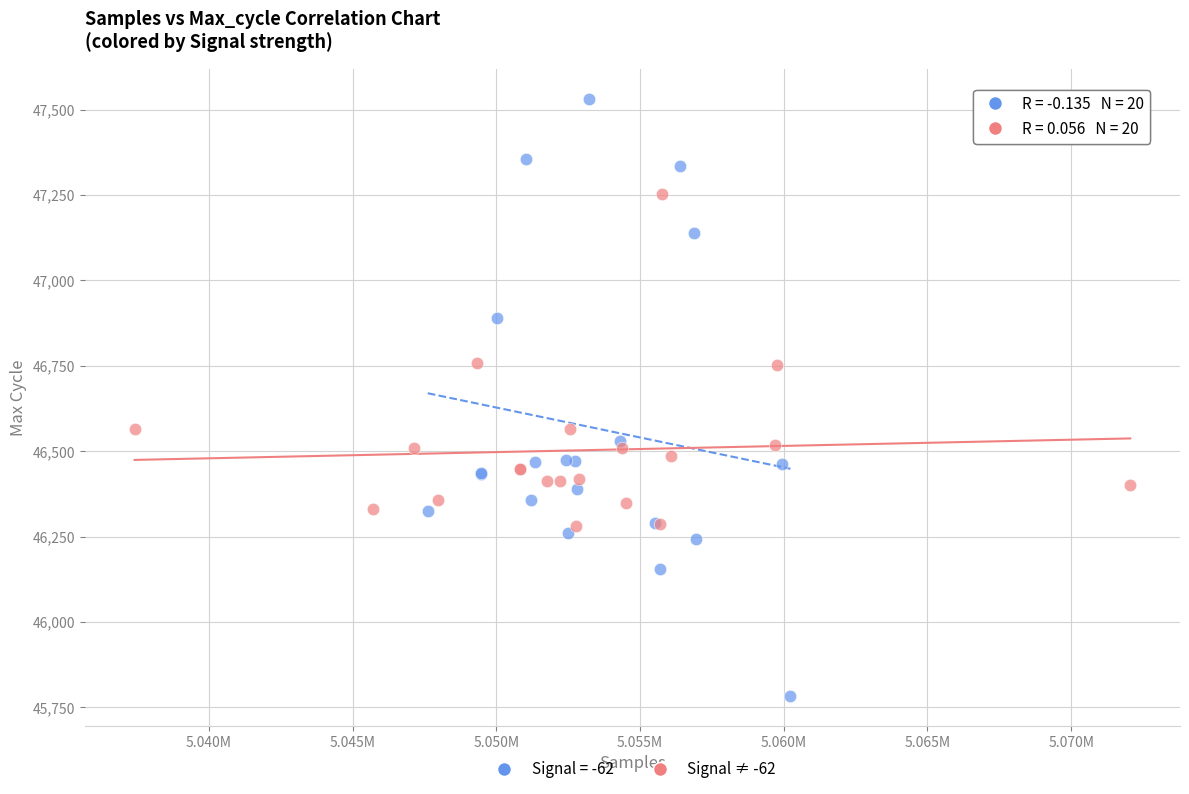

Which series has the largest Y range (max minus min)?

Signal = -62